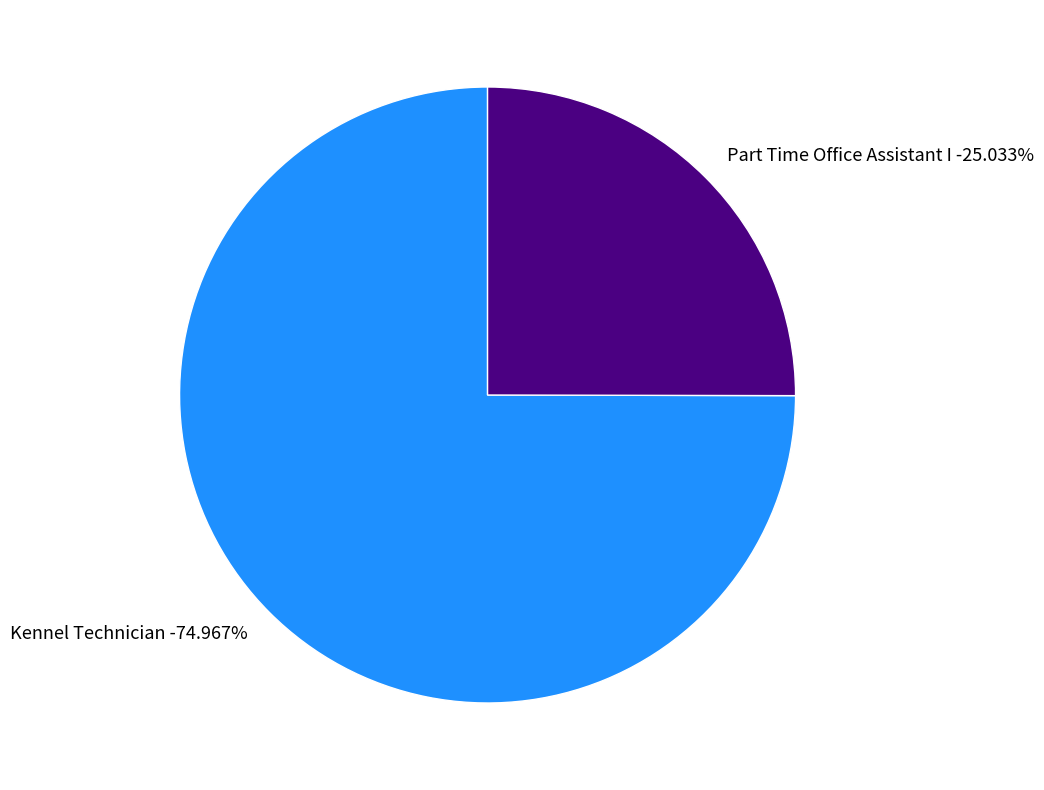

Is it true that Part Time Office Assistant I is 25% of the pie?

True